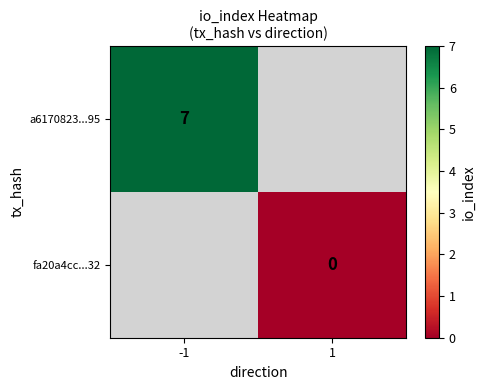

The value of a6170823...95 at -1 is 5. True or false?

False